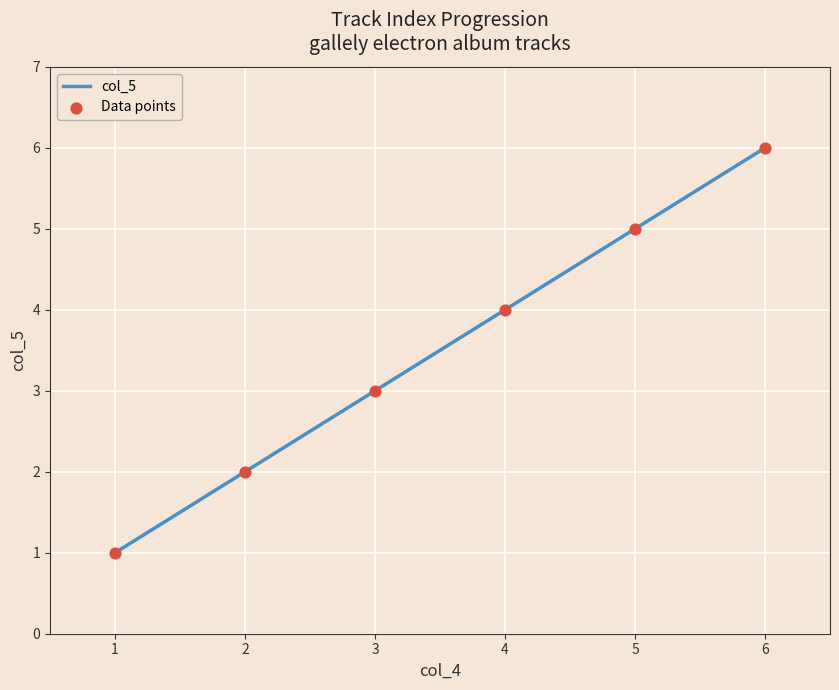

What is the sum of all values?

21